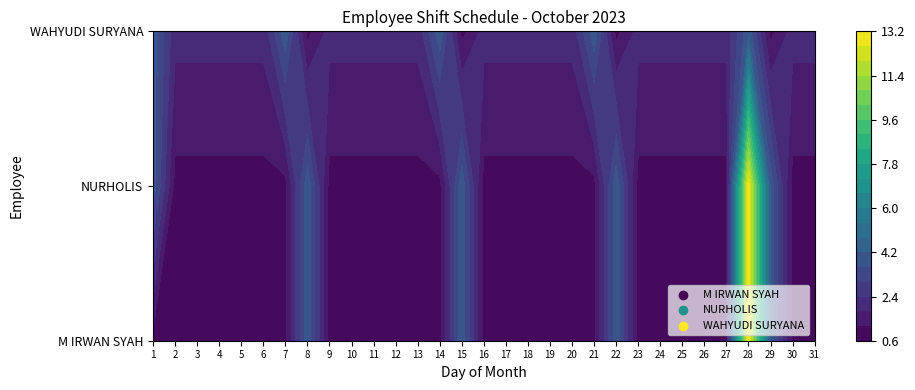

The value of M IRWAN SYAH at 26 is 1. True or false?

True